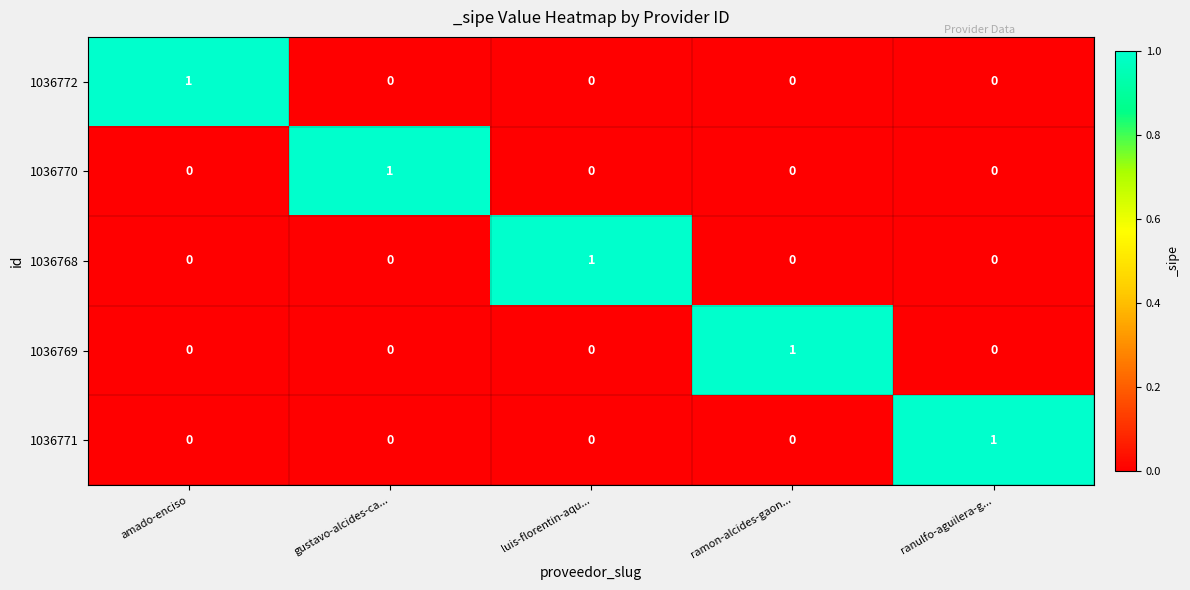

Count the 1036772 values in the range 0 to 1.

5